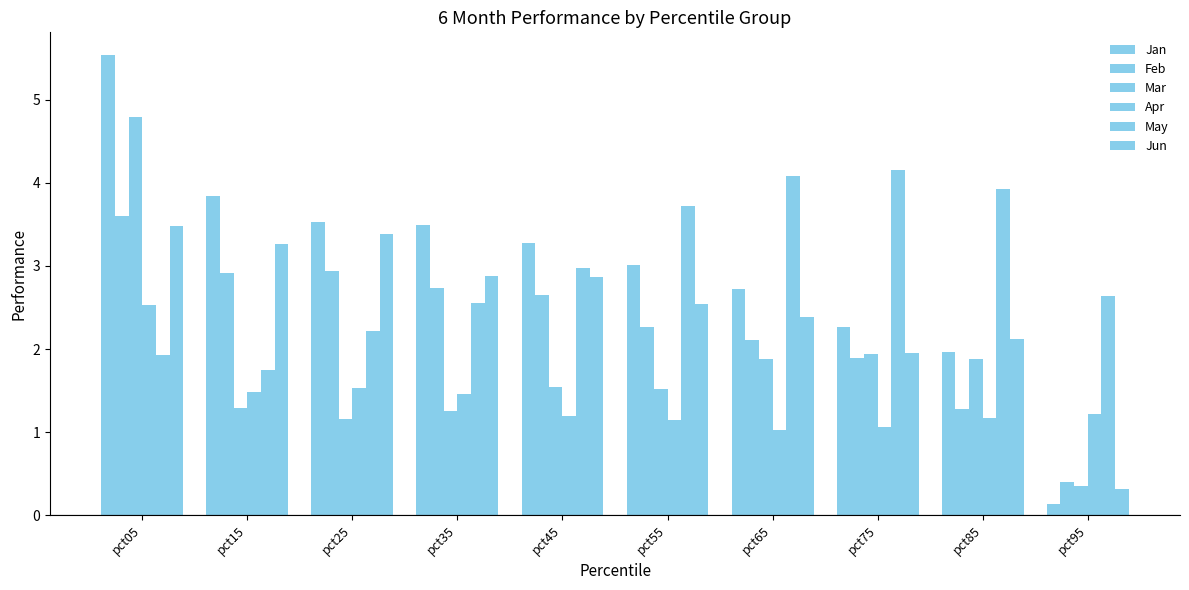

Reading left to right, extract all data points from this chart.

Jan: pct05=5.5	pct15=3.8	pct25=3.5	pct35=3.5	pct45=3.3	pct55=3.0	pct65=2.7	pct75=2.3	pct85=2.0	pct95=0.1
Feb: pct05=3.6	pct15=2.9	pct25=2.9	pct35=2.7	pct45=2.7	pct55=2.3	pct65=2.1	pct75=1.9	pct85=1.3	pct95=0.4
Mar: pct05=4.8	pct15=1.3	pct25=1.2	pct35=1.2	pct45=1.5	pct55=1.5	pct65=1.9	pct75=1.9	pct85=1.9	pct95=0.4
Apr: pct05=2.5	pct15=1.5	pct25=1.5	pct35=1.5	pct45=1.2	pct55=1.1	pct65=1.0	pct75=1.1	pct85=1.2	pct95=1.2
May: pct05=1.9	pct15=1.7	pct25=2.2	pct35=2.6	pct45=3.0	pct55=3.7	pct65=4.1	pct75=4.2	pct85=3.9	pct95=2.6
Jun: pct05=3.5	pct15=3.3	pct25=3.4	pct35=2.9	pct45=2.9	pct55=2.5	pct65=2.4	pct75=1.9	pct85=2.1	pct95=0.3